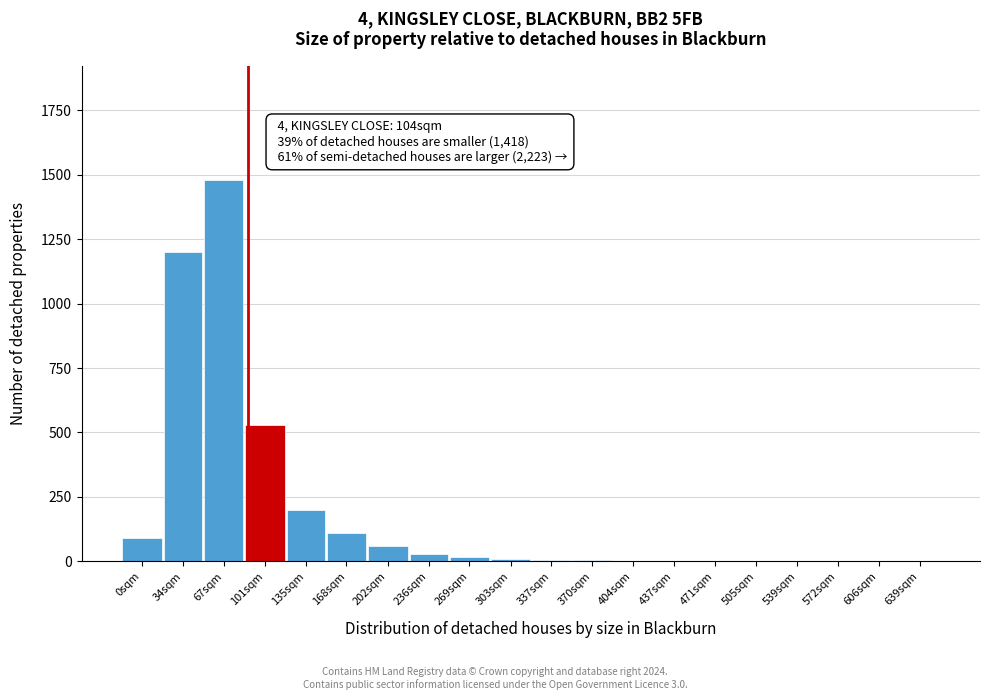

Where is the data nearest to the value 740?

101sqm